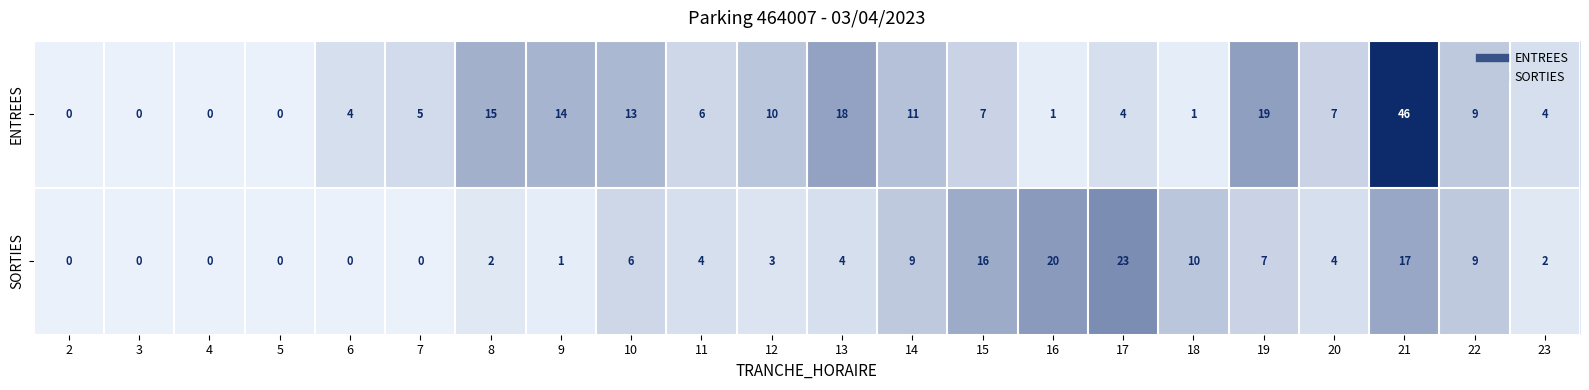

What is the average value of the ENTREES series?

9